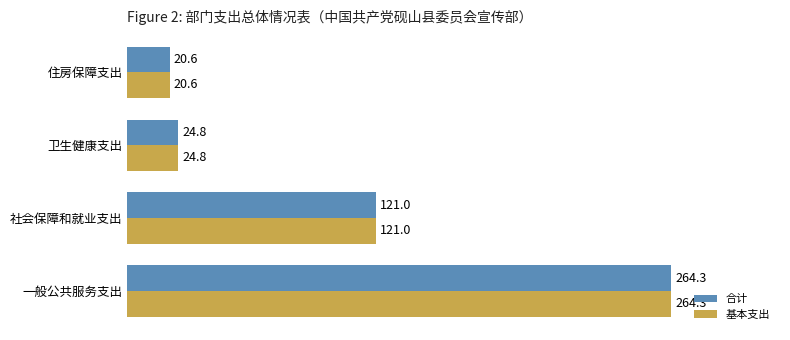

Is the value of 合计 at 住房保障支出 greater than the value of 基本支出 at 社会保障和就业支出?

No